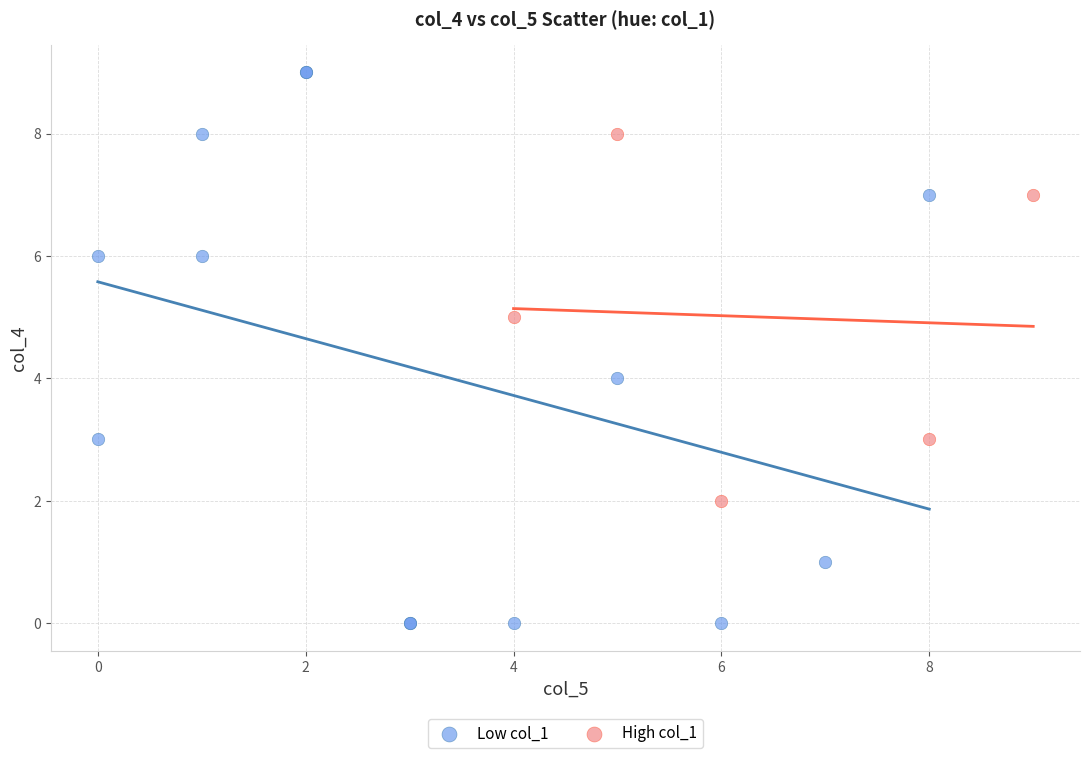

Which series has the largest Y range (max minus min)?

Low col_1